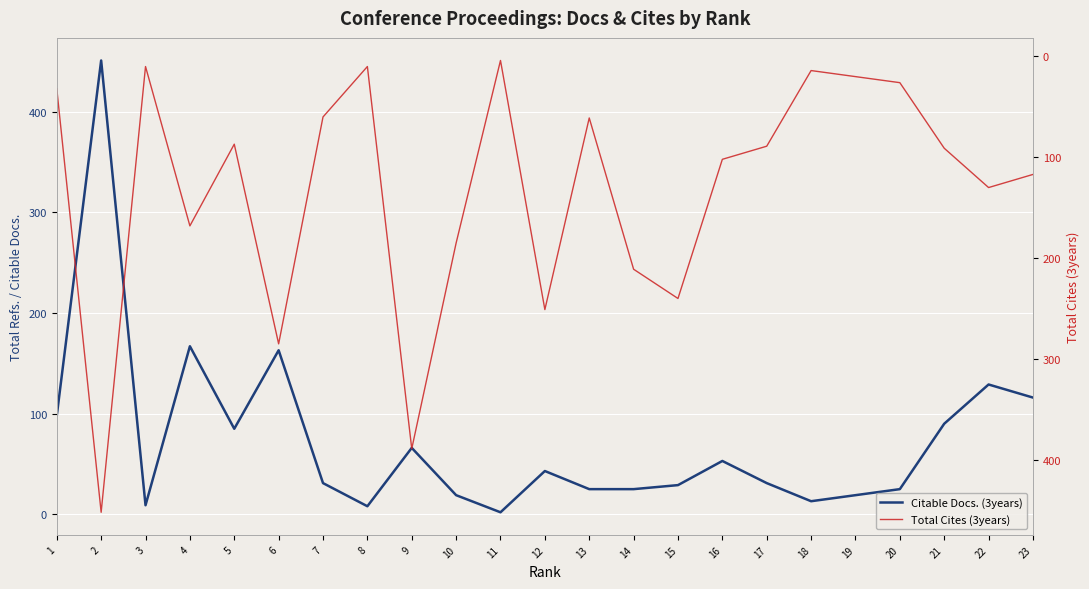

The value of Total Cites (3years) at 19 is 35. True or false?

False